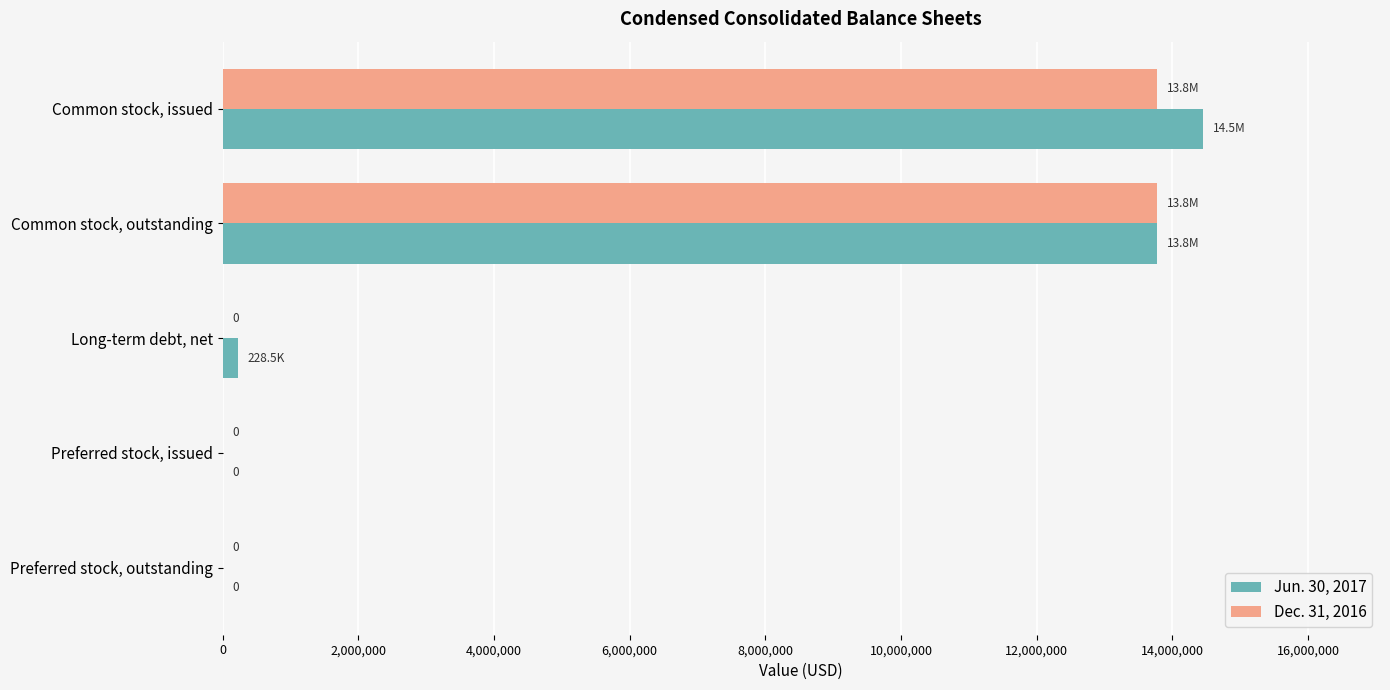

Which series changed the most between Long-term debt, net and Preferred stock, issued?

Jun. 30, 2017